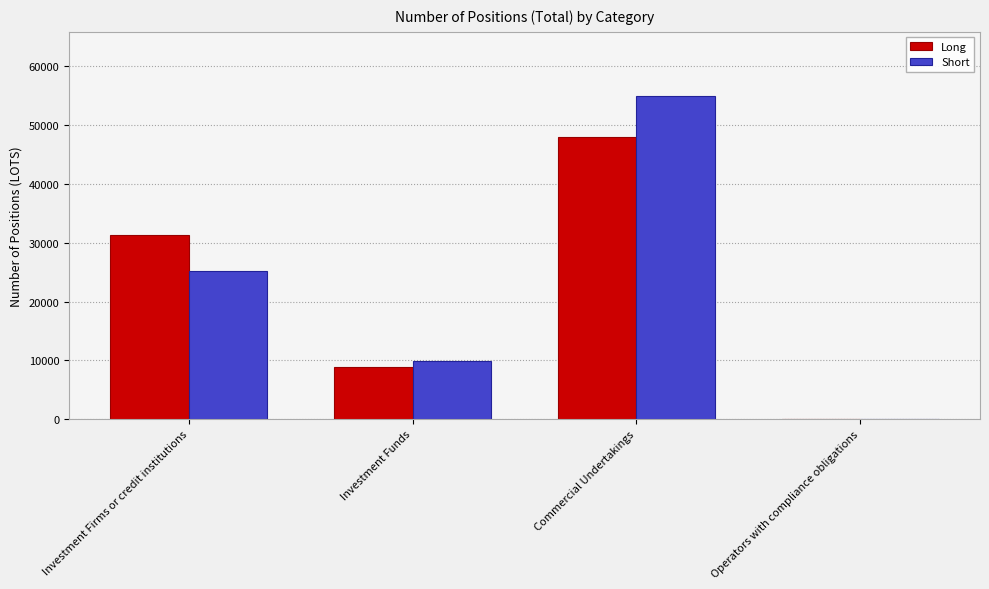

How many positive values does the Long series have?

3